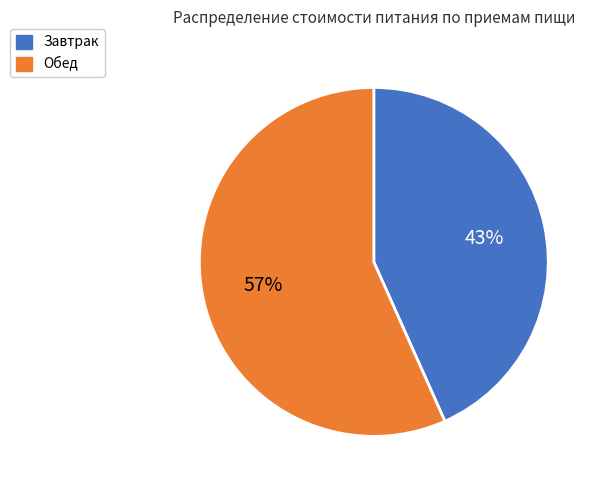

What percentage is the Завтрак slice, to the nearest percent?

43%